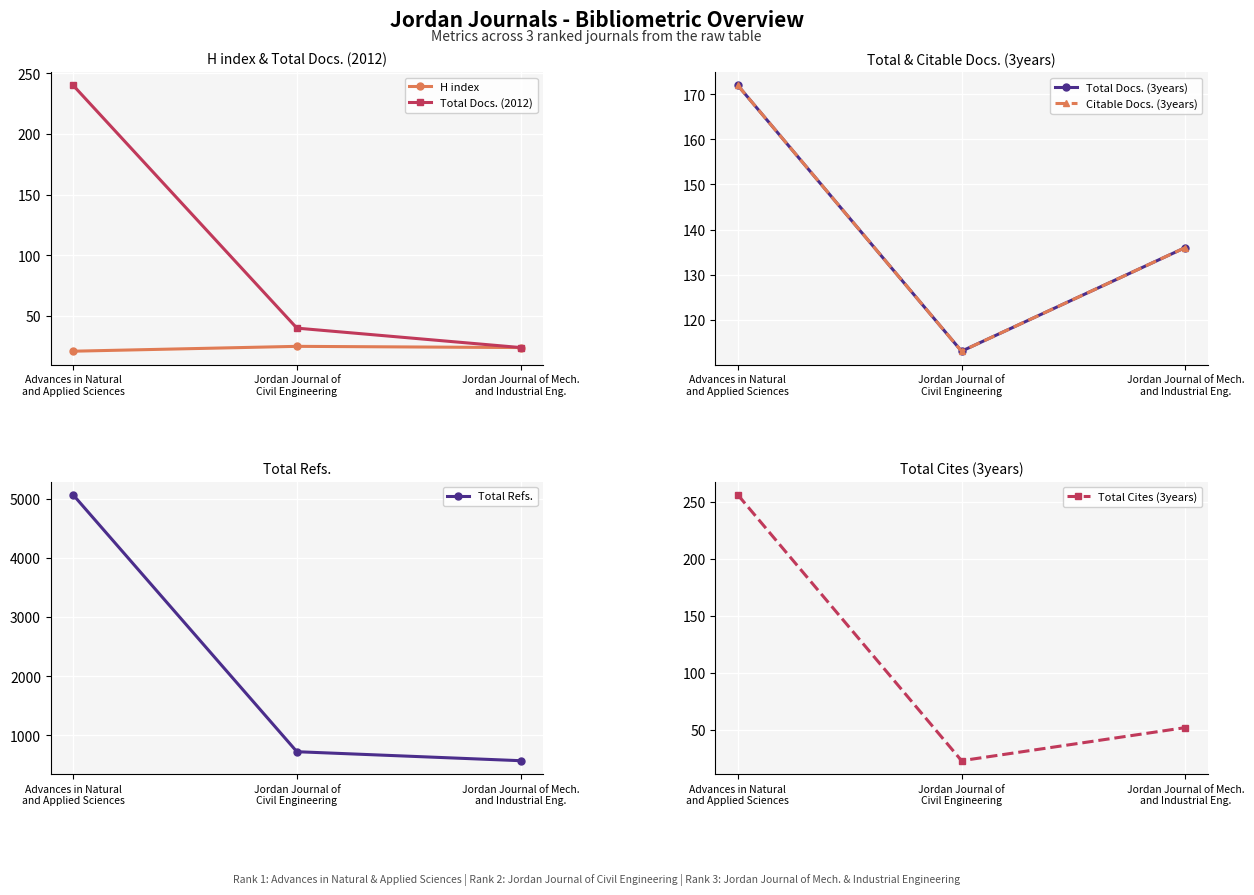

At how many categories does at least one series exceed 1984?

1